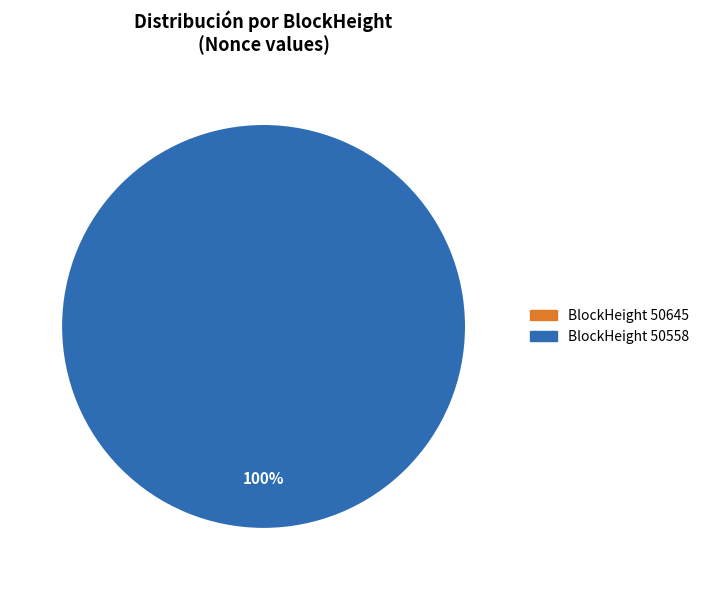

To the nearest percent, what is the difference between the 50558 and 50645 slice percentages?

100%